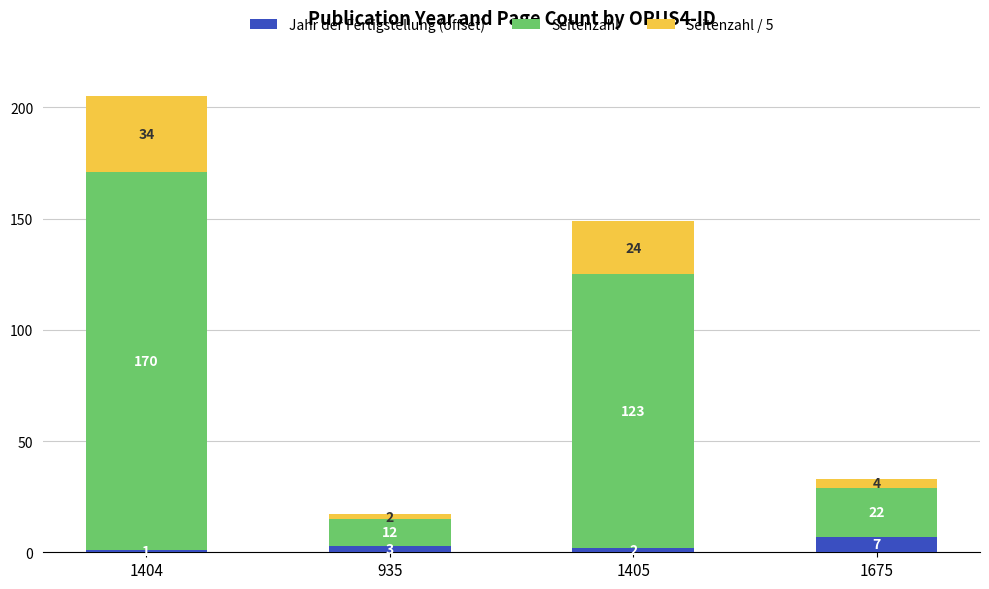

Are the bars grouped side by side (vs. stacked)?

No